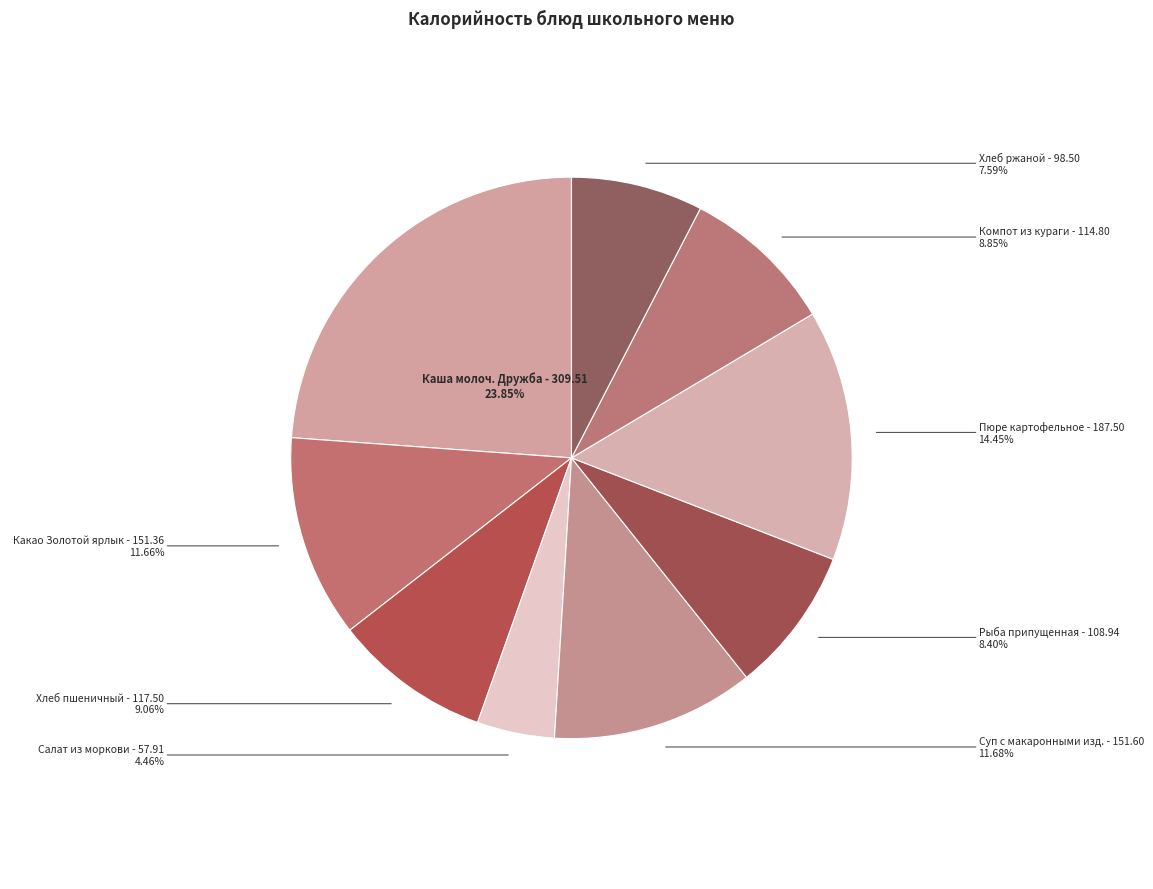

Is there any slice that represents more than half of the pie?

No